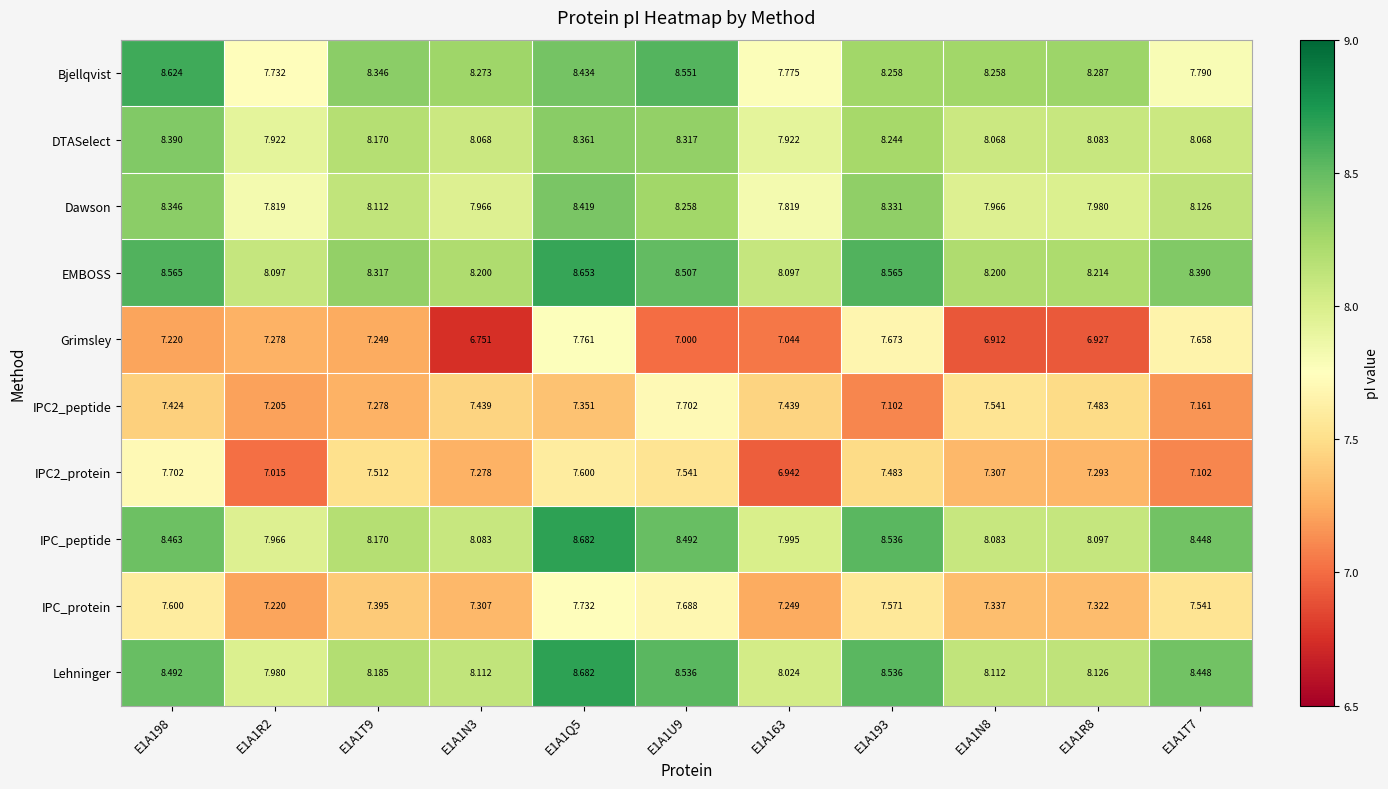

Which series has the largest range (max minus min)?

Grimsley